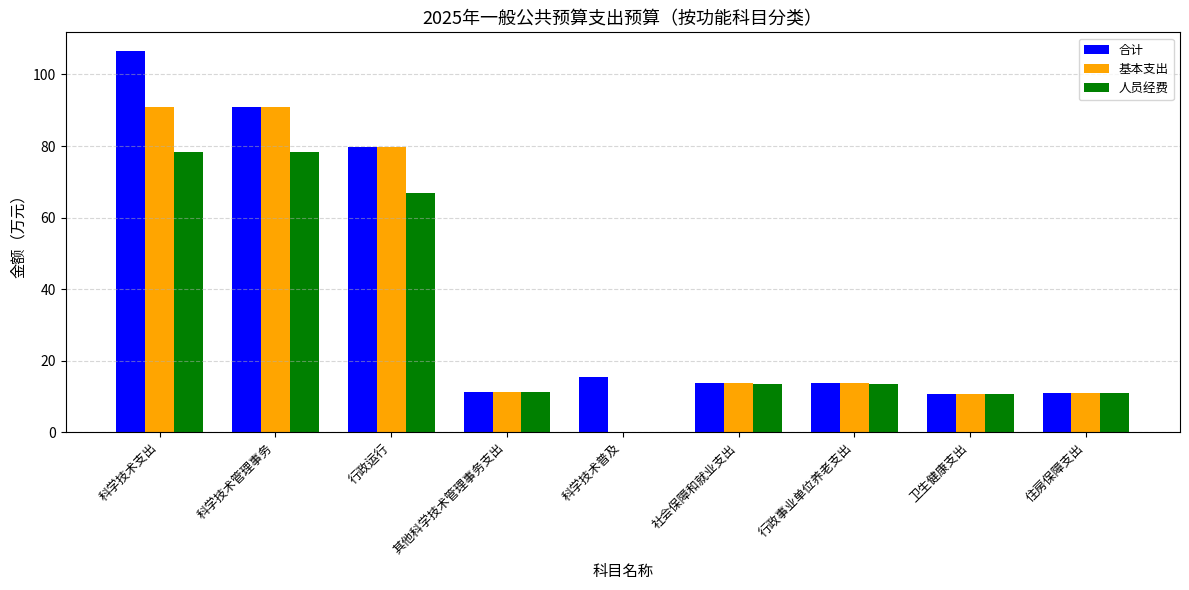

Are the bars horizontal?

No